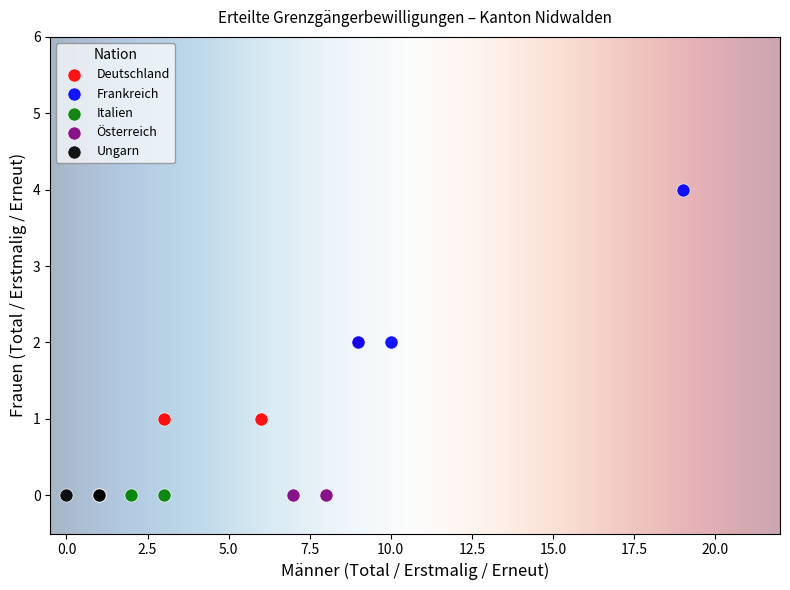

Which series contains the highest Y value?

Frankreich